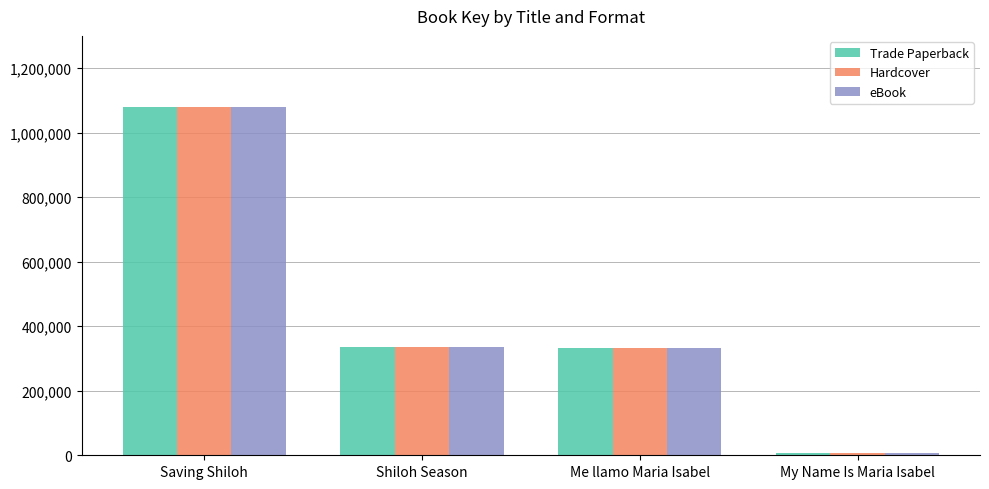

At which label does Trade Paperback first exceed 336410?

Saving Shiloh